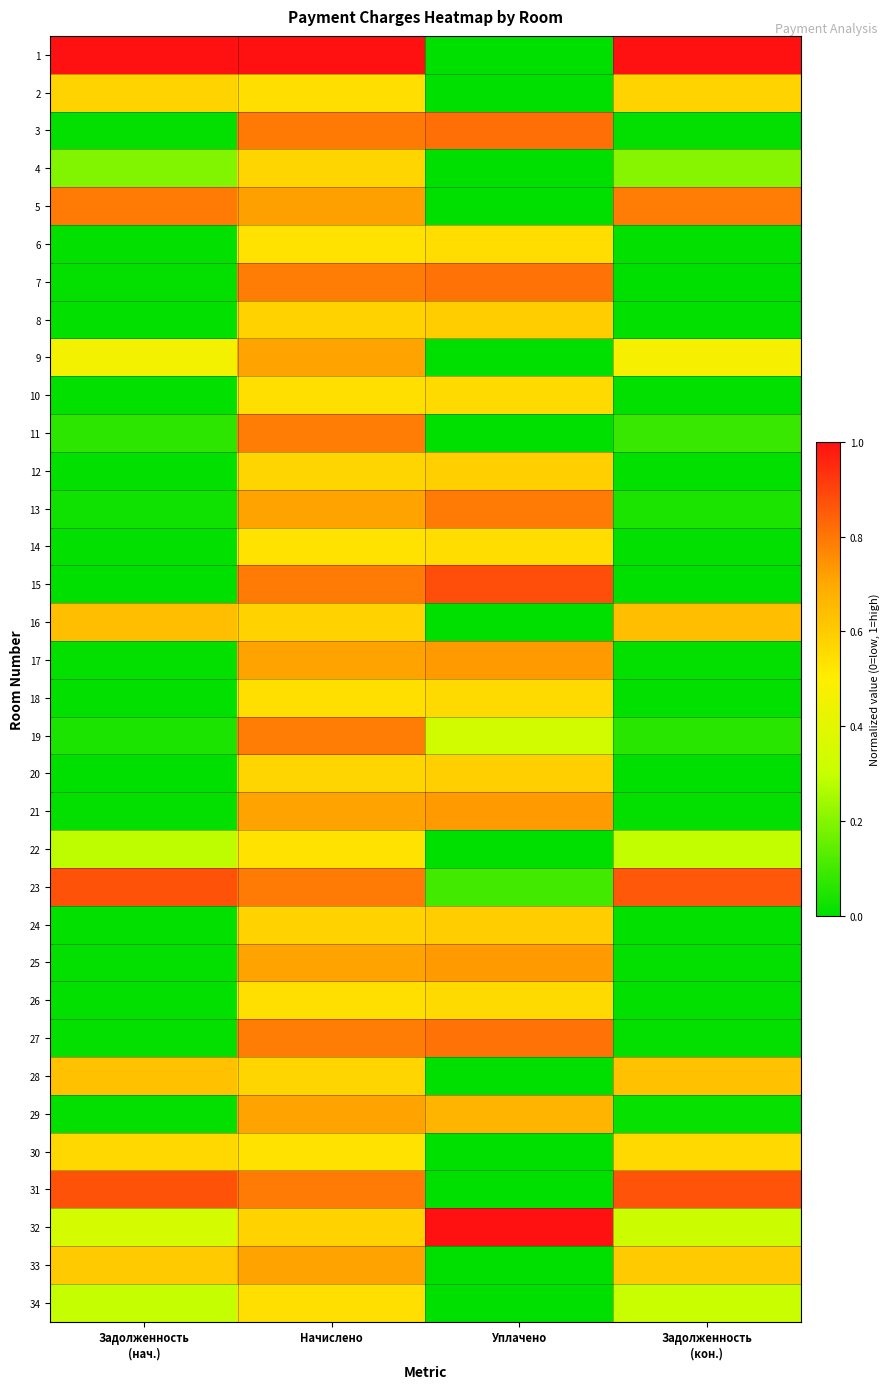

At Задолженность (кон.), list the series in order from smallest to largest.

7, 15, 20, 6, 14, 10, 18, 26, 12, 24, 8, 17, 21, 25, 27, 3, 29, 13, 19, 11, 4, 22, 34, 32, 9, 30, 2, 33, 28, 16, 5, 23, 31, 1